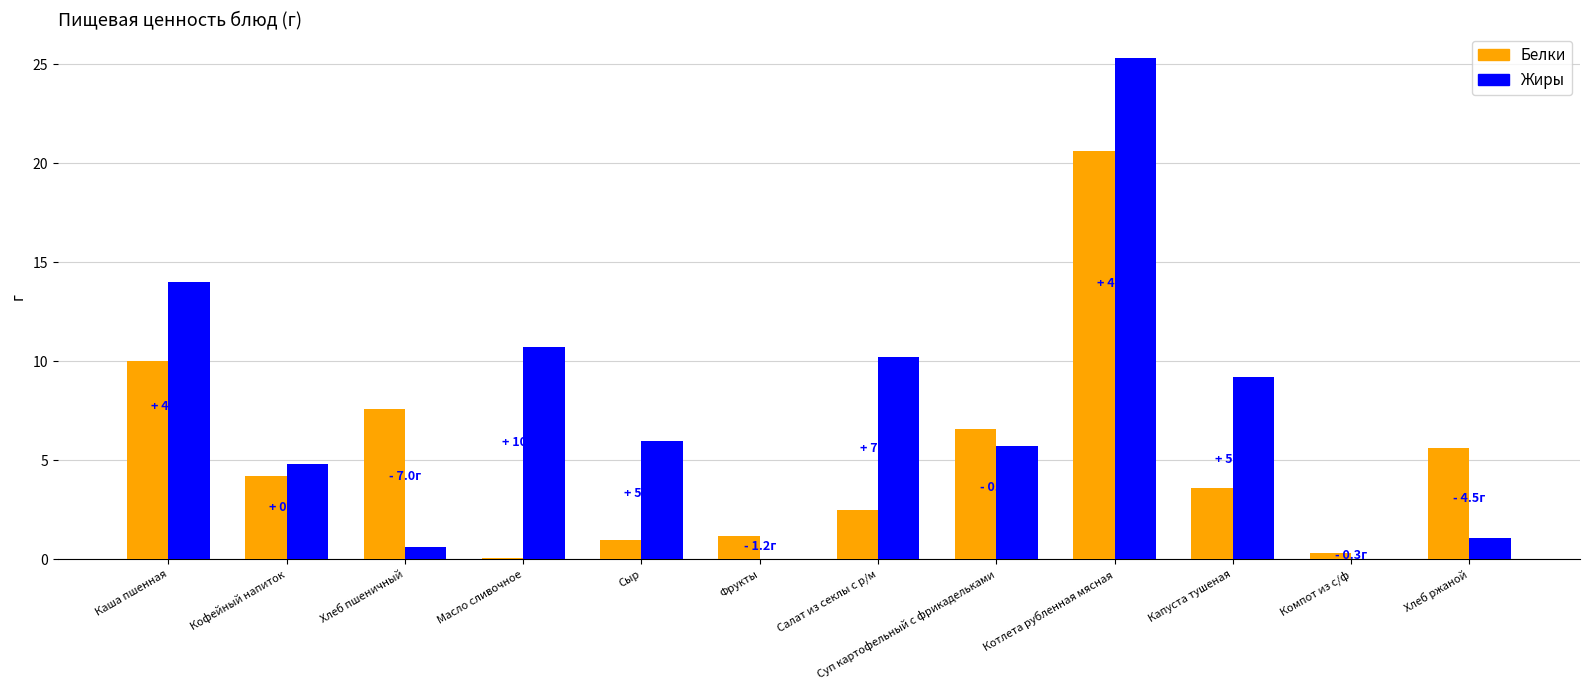

Which series changed the most between Каша пшенная and Фрукты?

Жиры